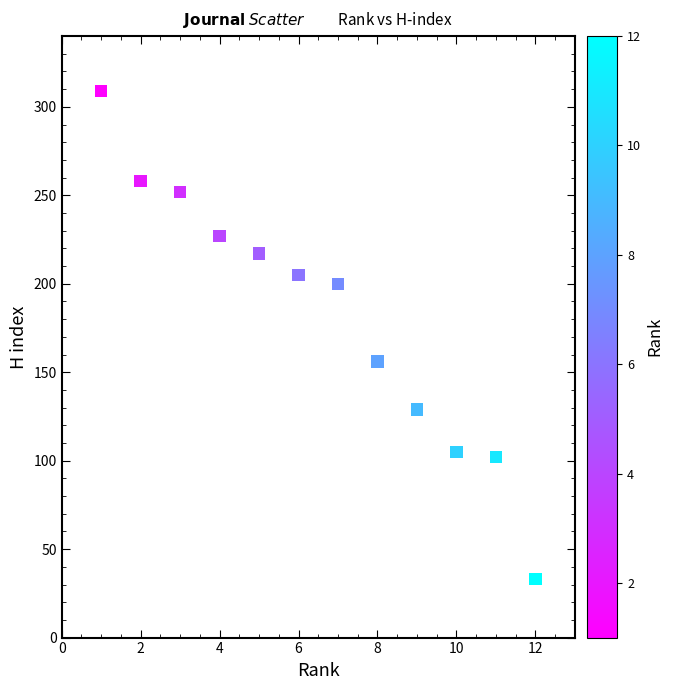

What is the average Y value?

183